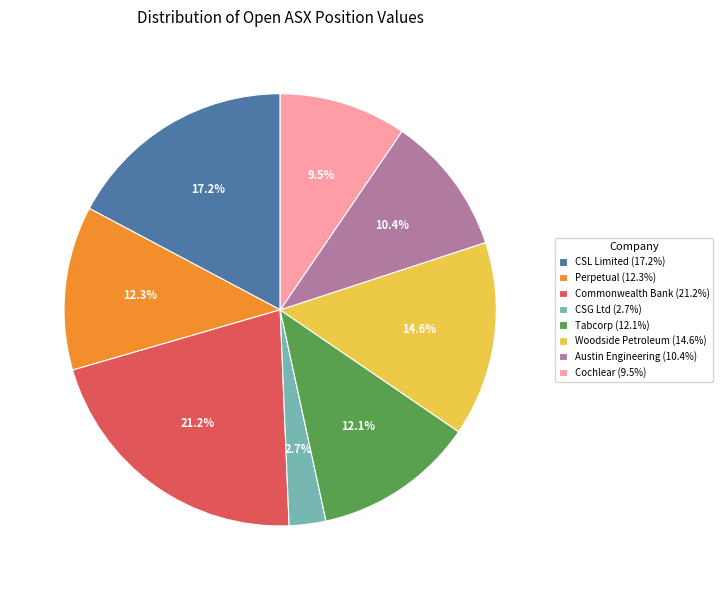

Which has a higher value, Woodside Petroleum or Perpetual?

Woodside Petroleum